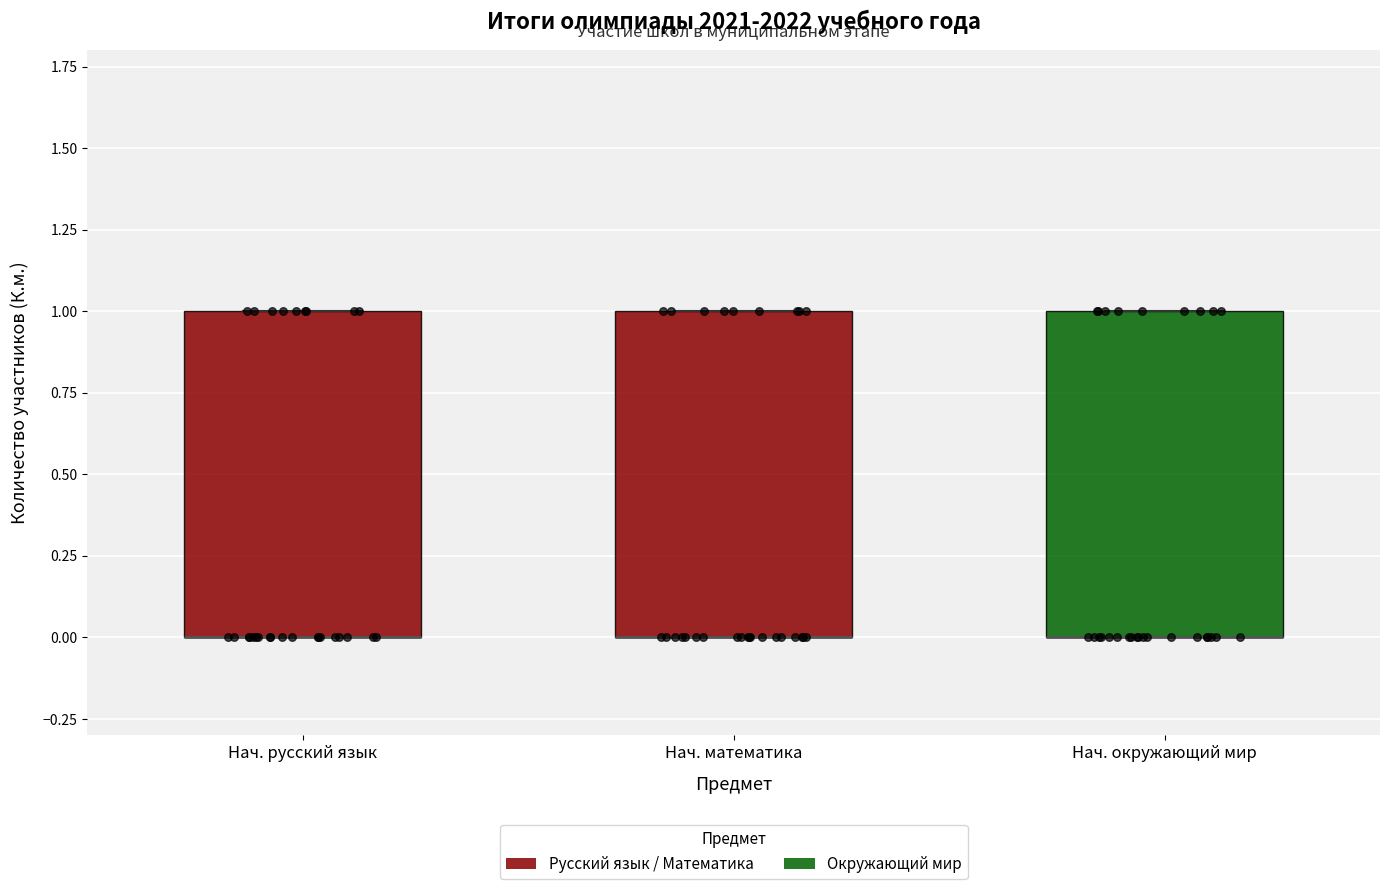

Where is the upper edge of the box for Нач. окружающий мир on the y-axis? The values are not printed on the chart, so give them approximately, as read against the axis.

1